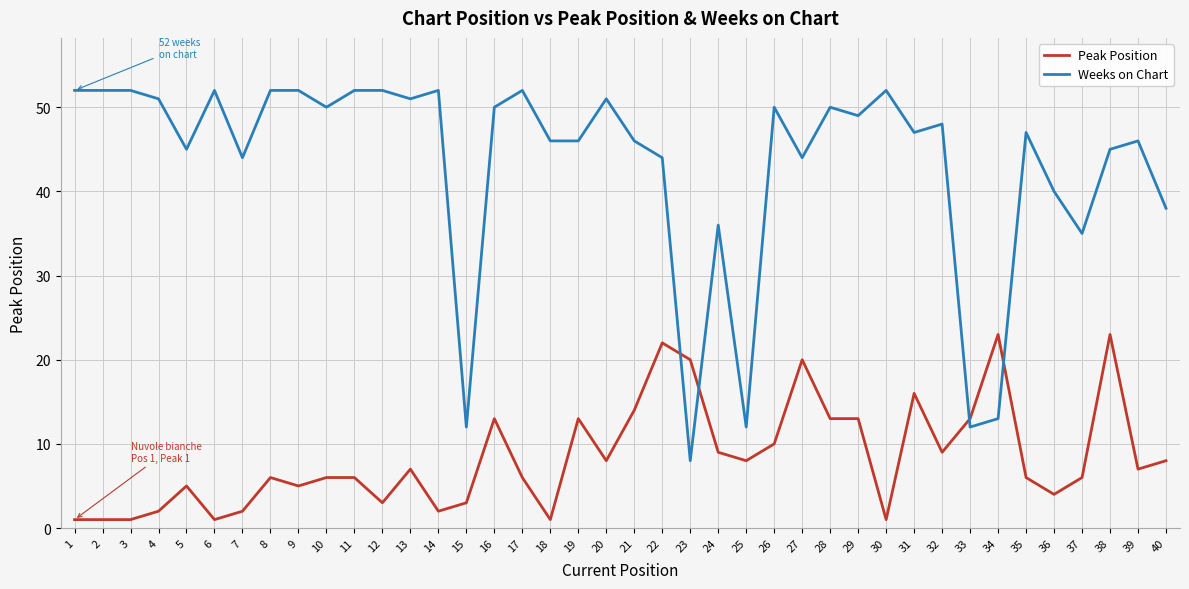

Which series changed the most between 20 and 33?

Weeks on Chart